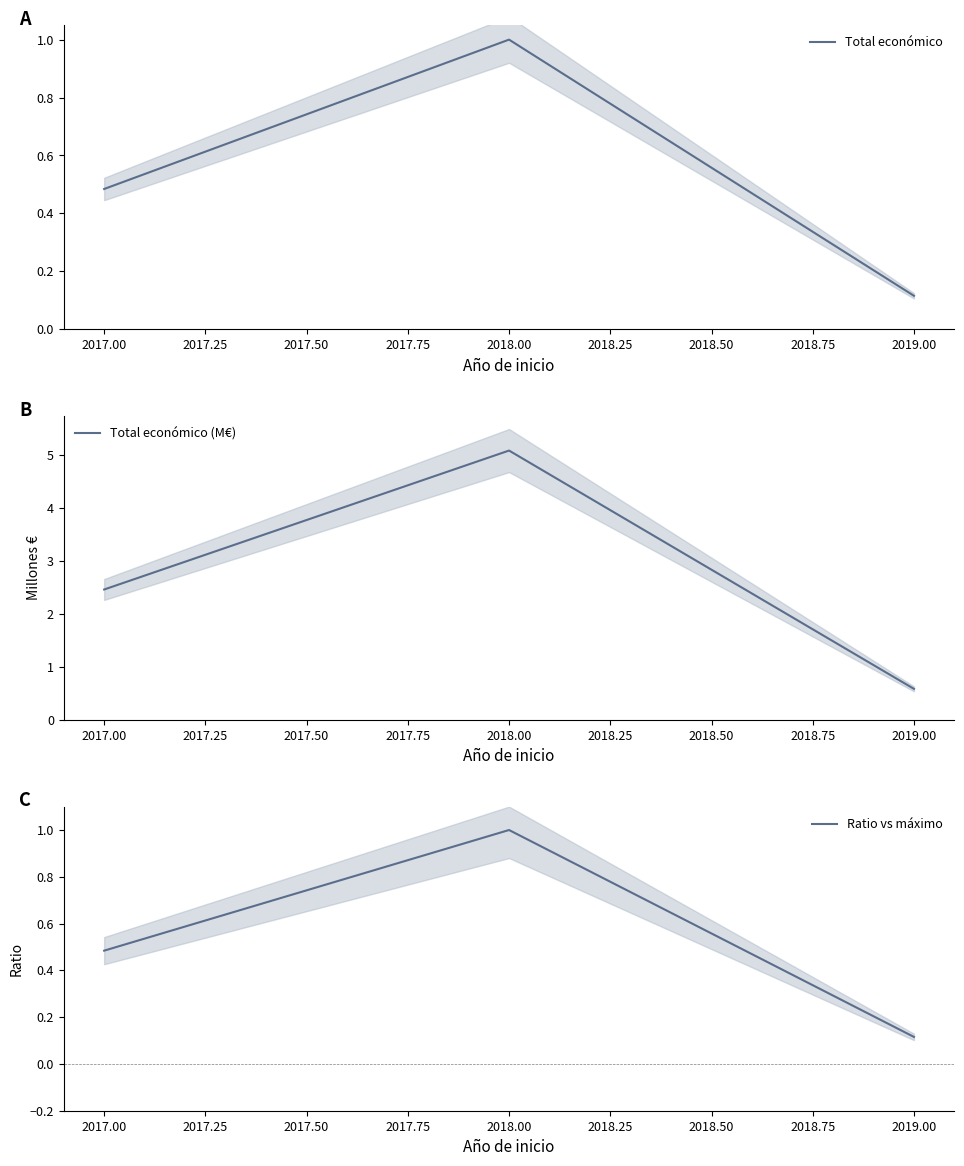

Where is Total económico (M€) nearest to the value 2?

2017.00